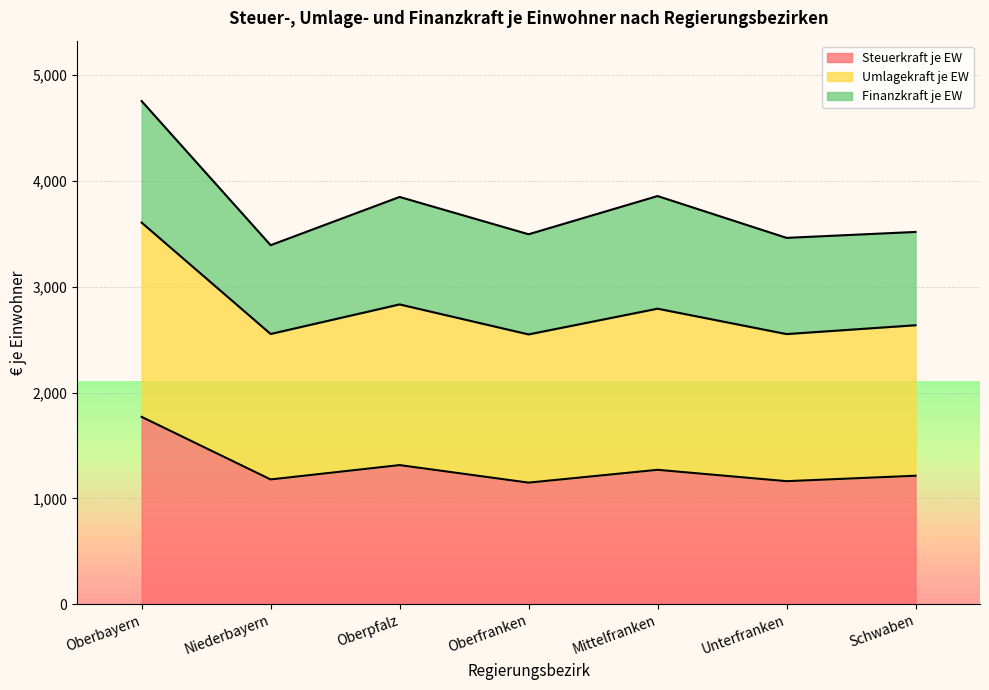

True or false: Umlagekraft je EW and Steuerkraft je EW cross at least once.

False